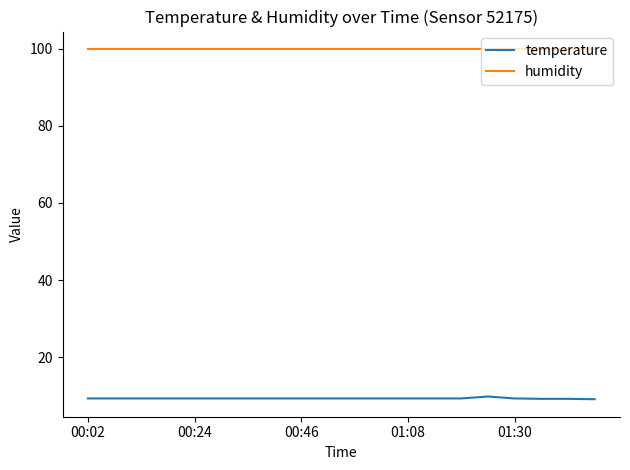

True or false: temperature and humidity intersect in this chart.

False